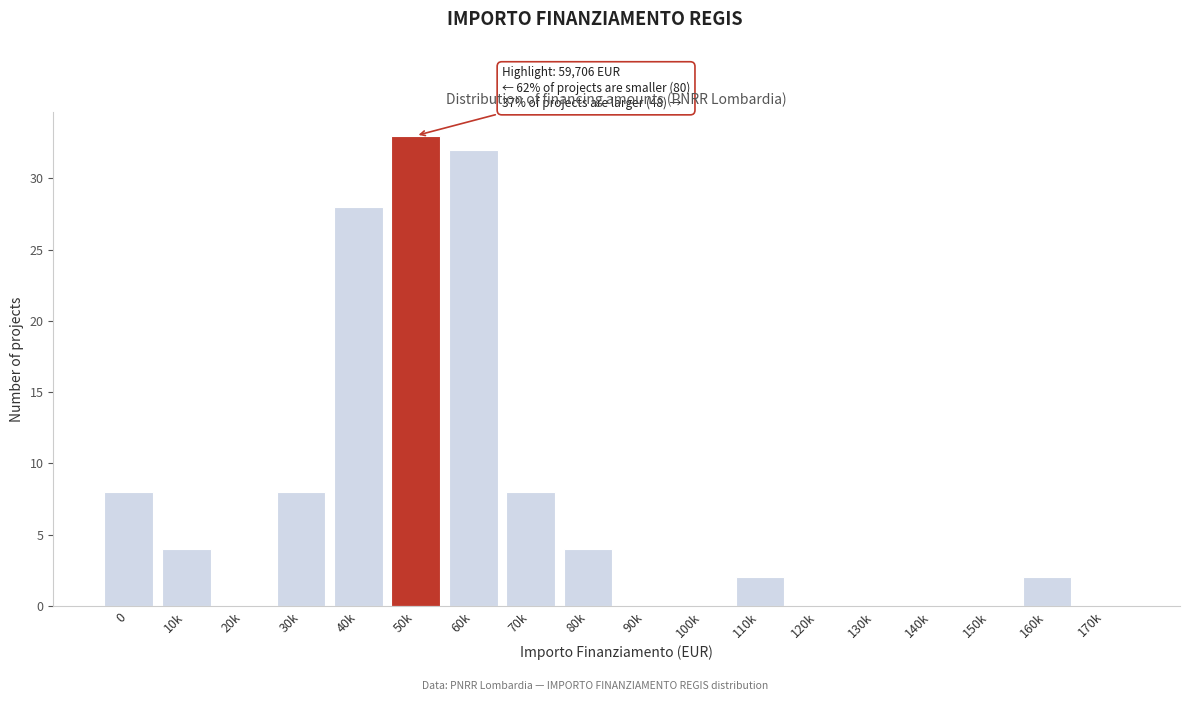

Reading left to right, what are all the values shown in this chart?

0=8	10k=4	20k=0	30k=8	40k=28	50k=33	60k=32	70k=8	80k=4	90k=0	100k=0	110k=2	120k=0	130k=0	140k=0	150k=0	160k=2	170k=0